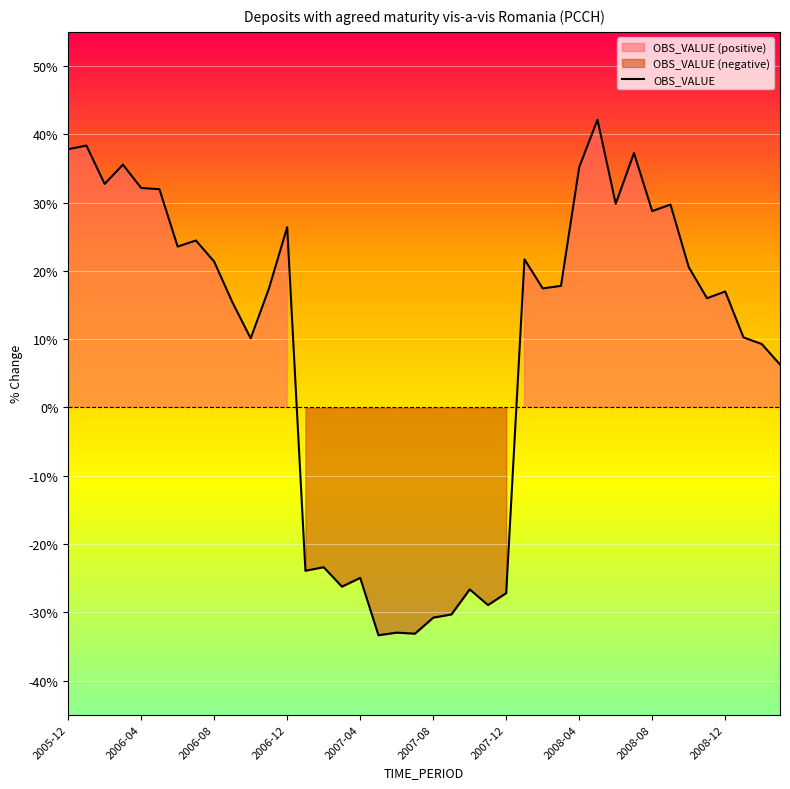

What is the highest value of the OBS_VALUE series?

42.1